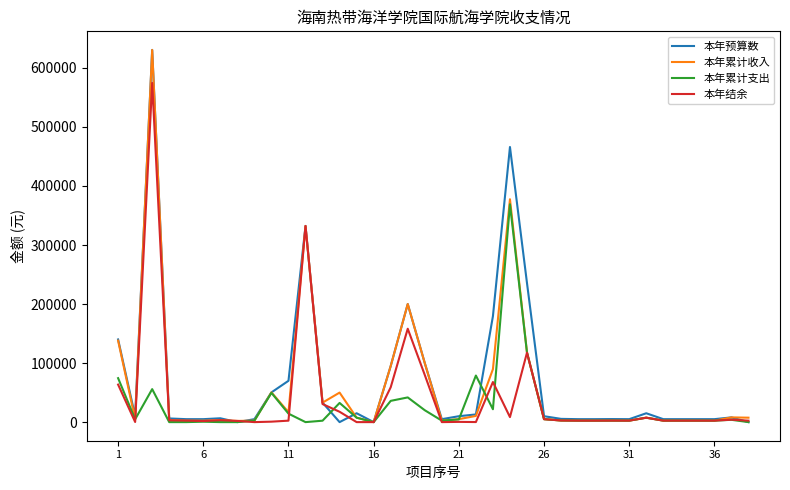

Rank the series by their average value, from highest to lowest.

本年预算数, 本年累计收入, 本年结余, 本年累计支出